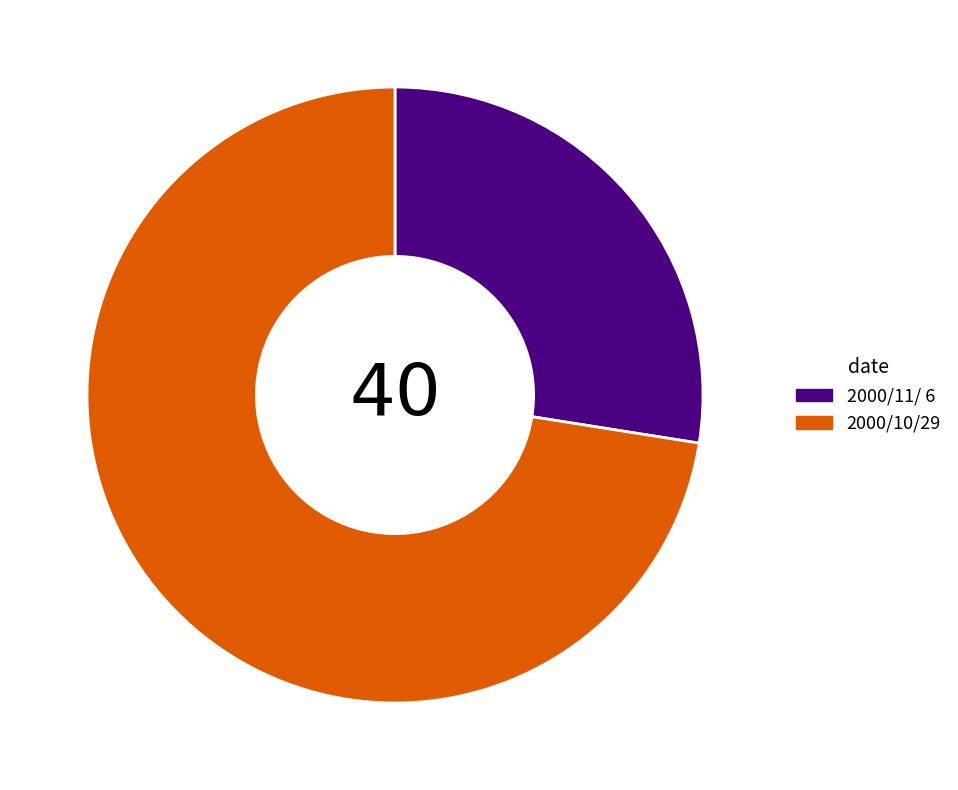

How many segments does this pie chart have?

2